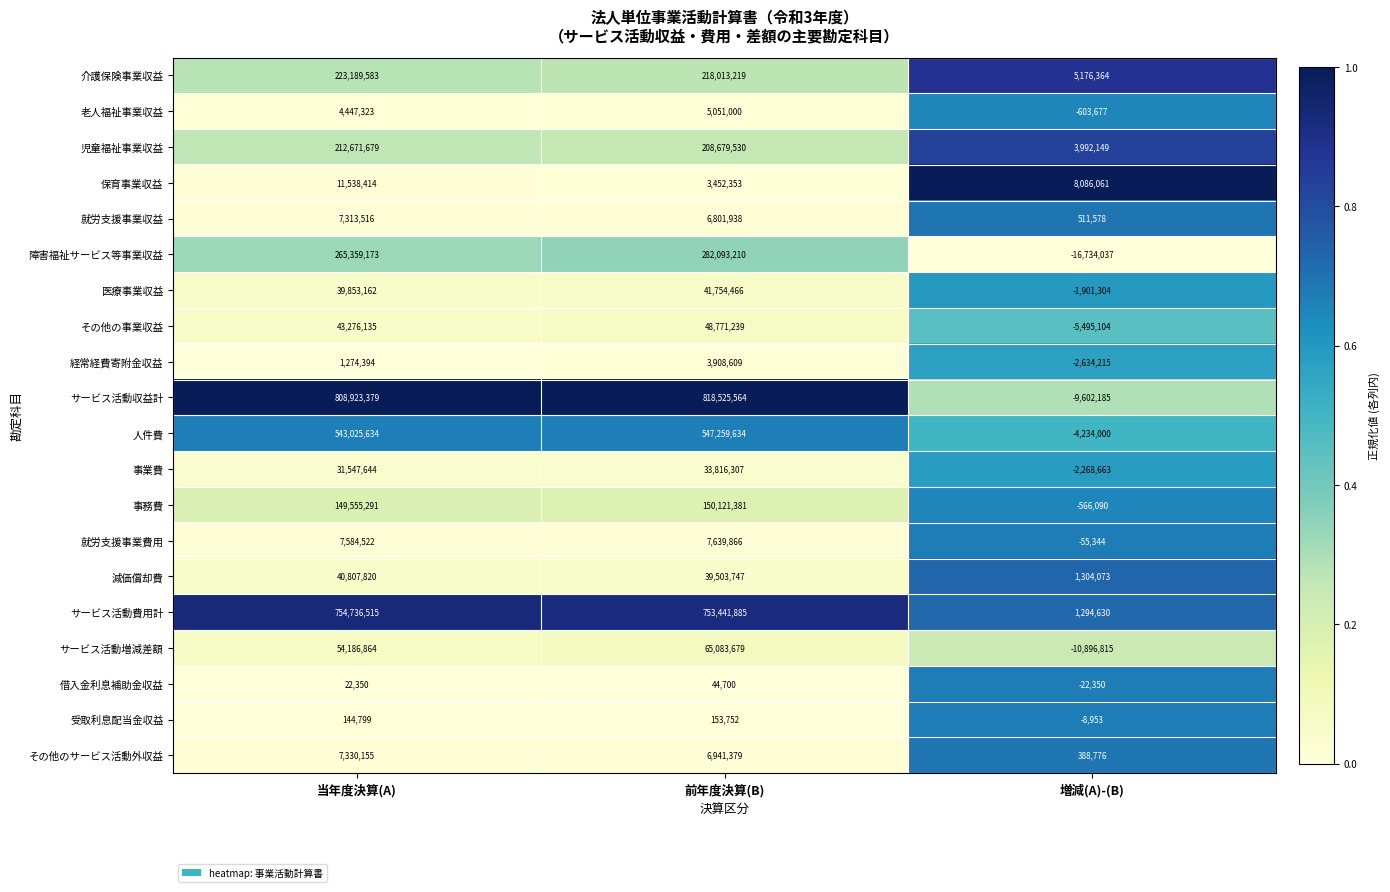

Count the number of categories in the chart.

3